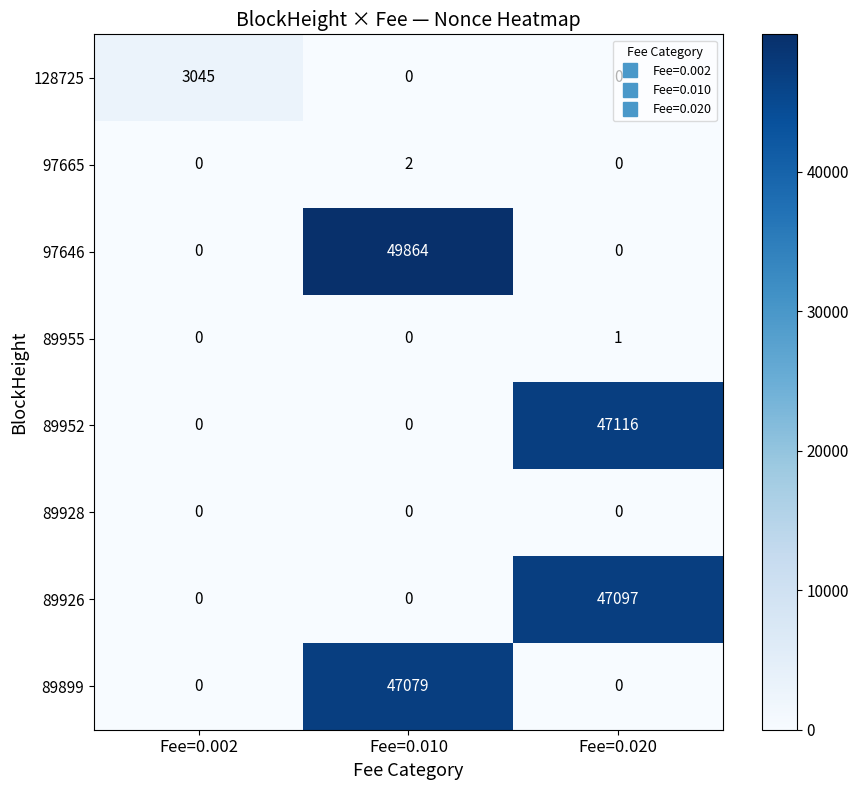

Between Fee=0.002 and Fee=0.010, which series saw the biggest shift?

97646